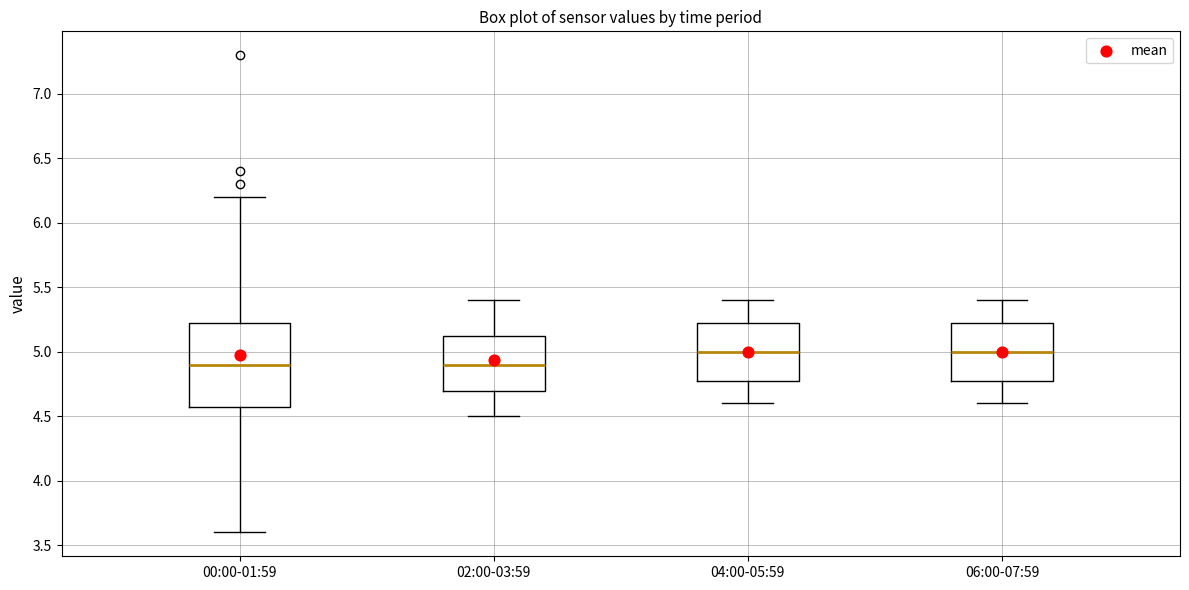

Which box is the tallest, from its lower edge to its upper edge?

00:00-01:59